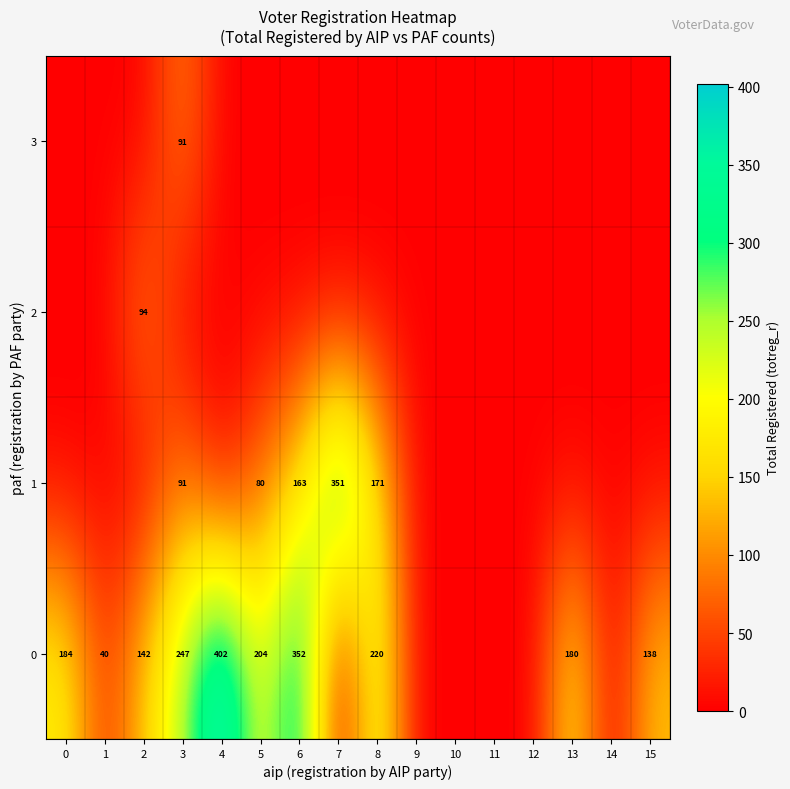

At how many categories does at least one series exceed 200?

6